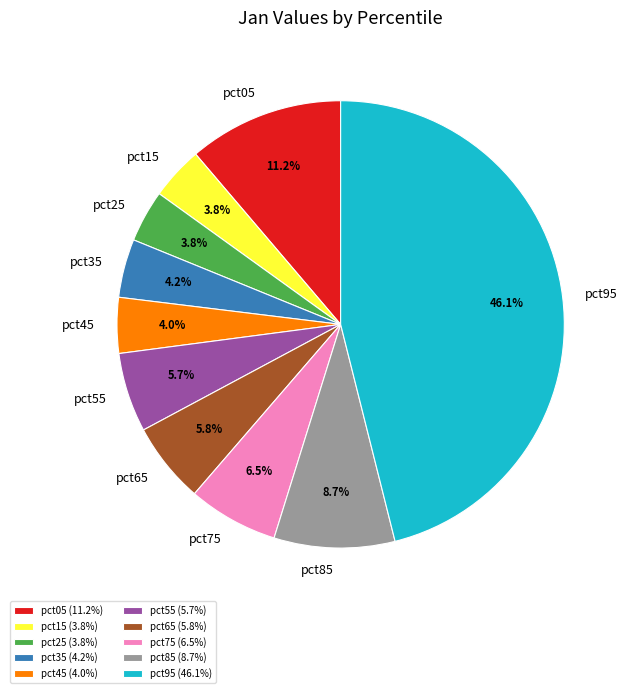

Which has a higher value, pct05 or pct35?

pct05